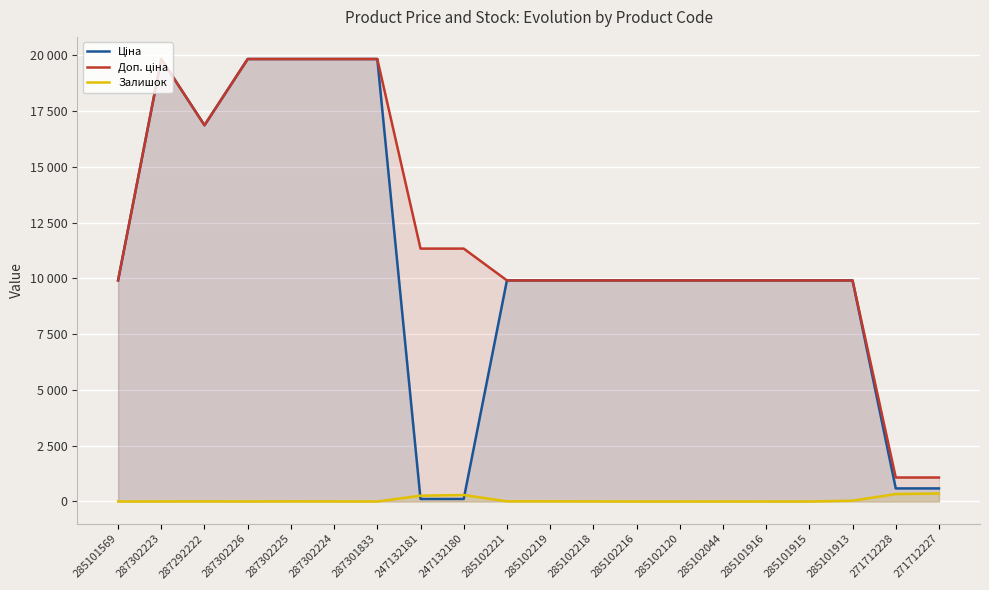

At which category is the sum across all series the highest?

287302225